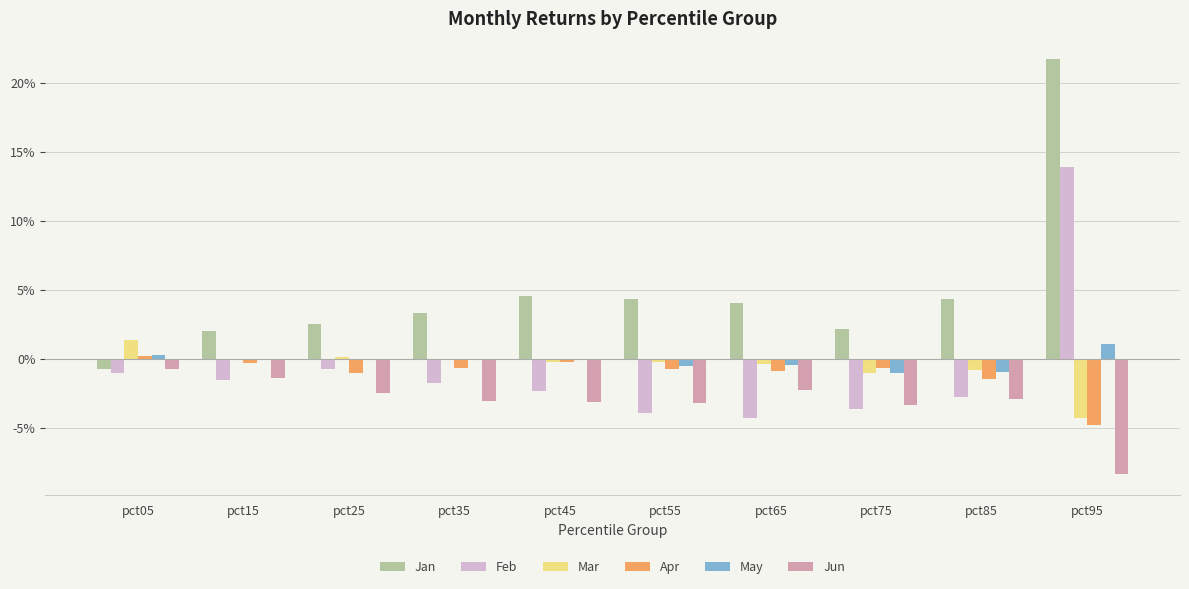

Which series has the largest total across all categories?

Jan